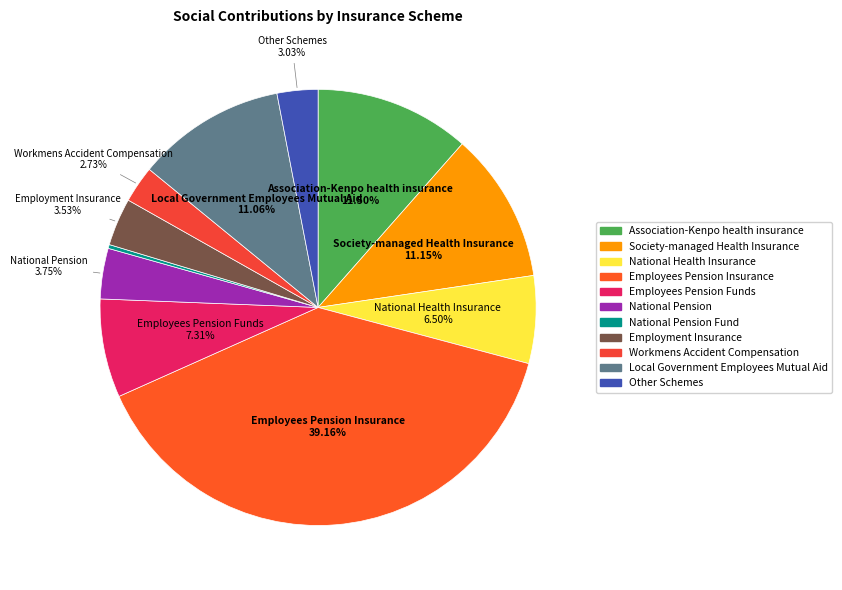

Count the number of slices in the pie.

11